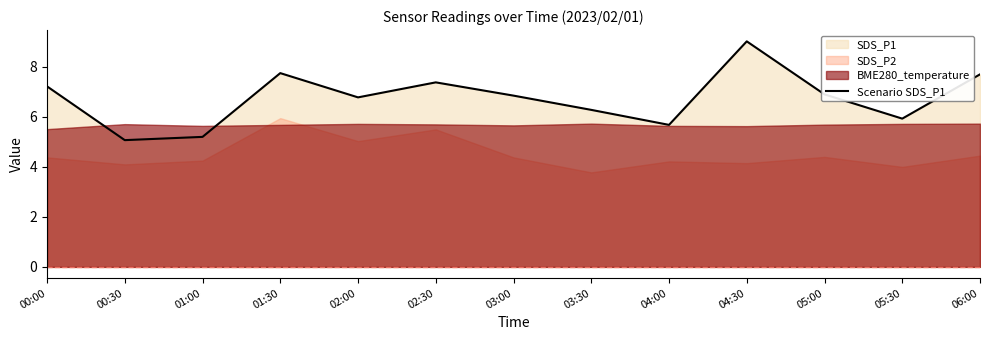

What is the sum of the values at 04:00 and 03:00?

12.5